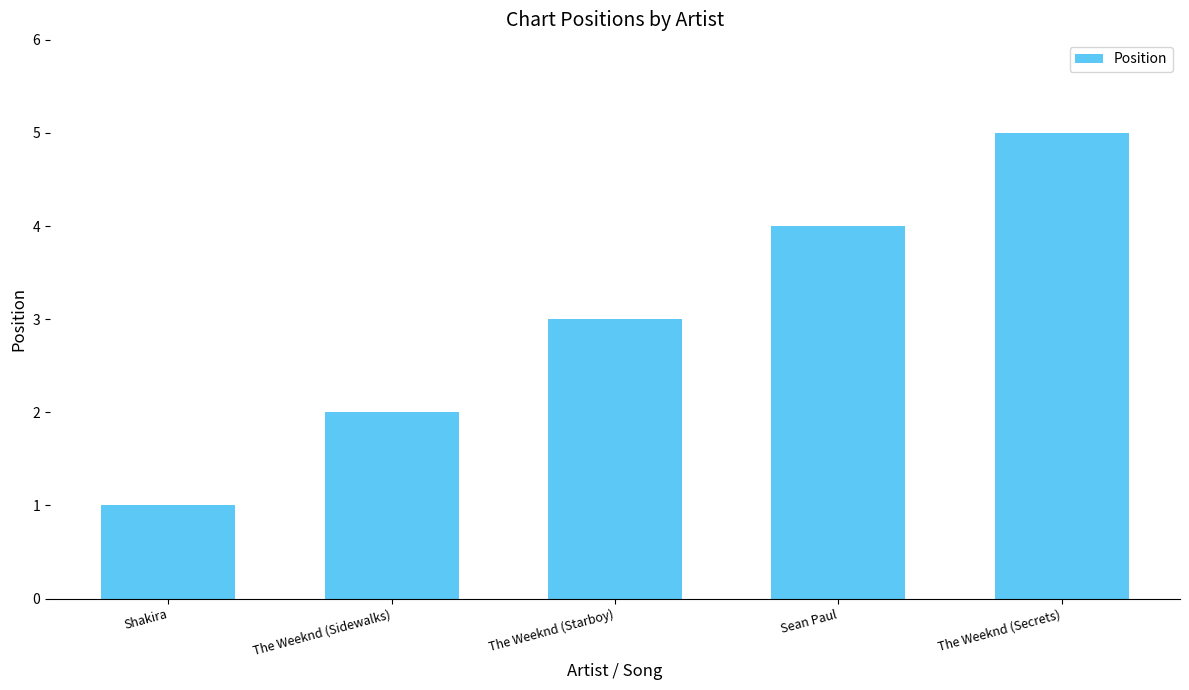

List the labels in order of value, largest first.

The Weeknd (Secrets), Sean Paul, The Weeknd (Starboy), The Weeknd (Sidewalks), Shakira